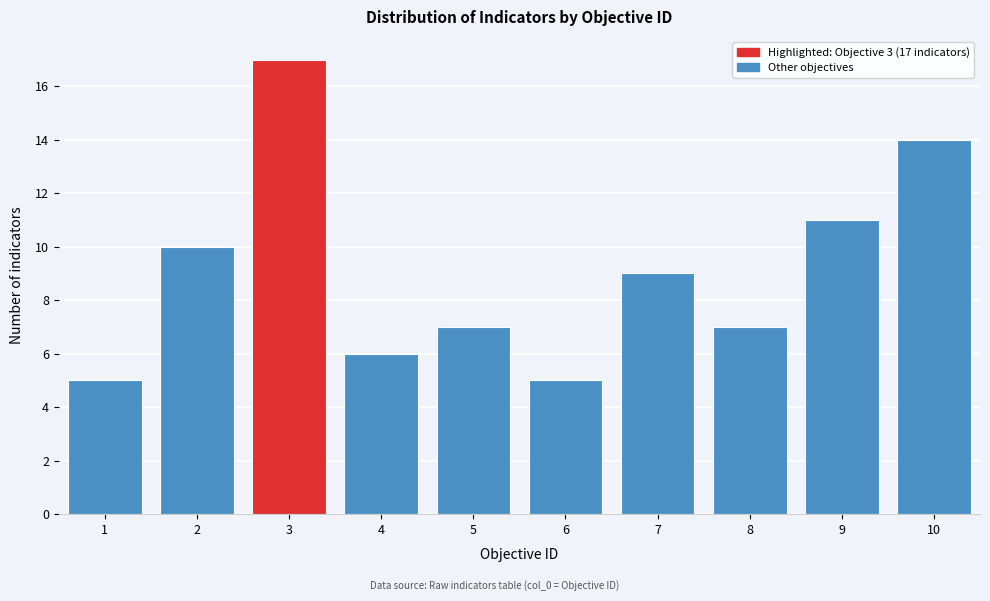

Reading right to left, transcribe all the data shown in this chart.

10=14	9=11	8=7	7=9	6=5	5=7	4=6	3=17	2=10	1=5